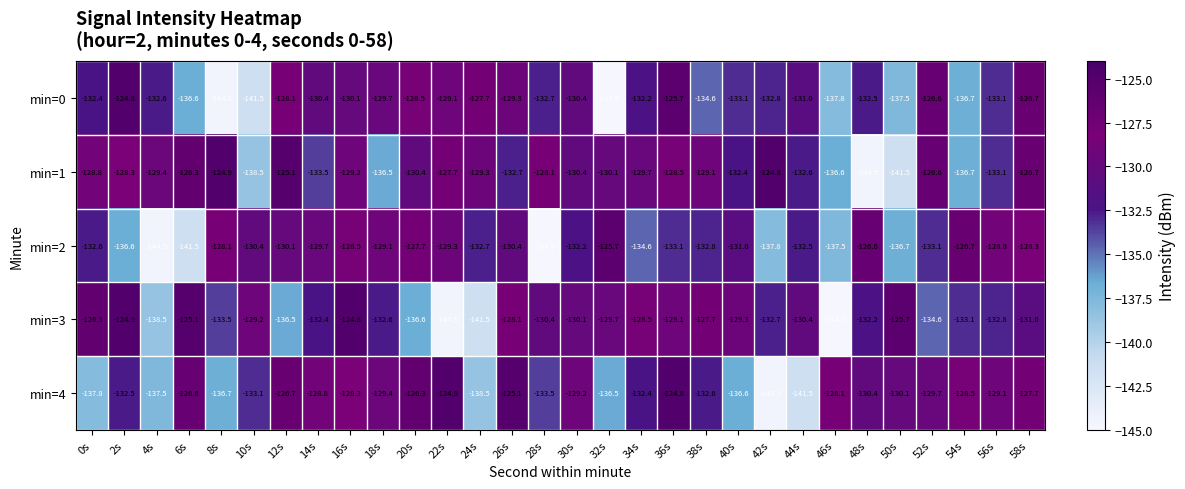

What is the average value of the min=1 series?

-131.1